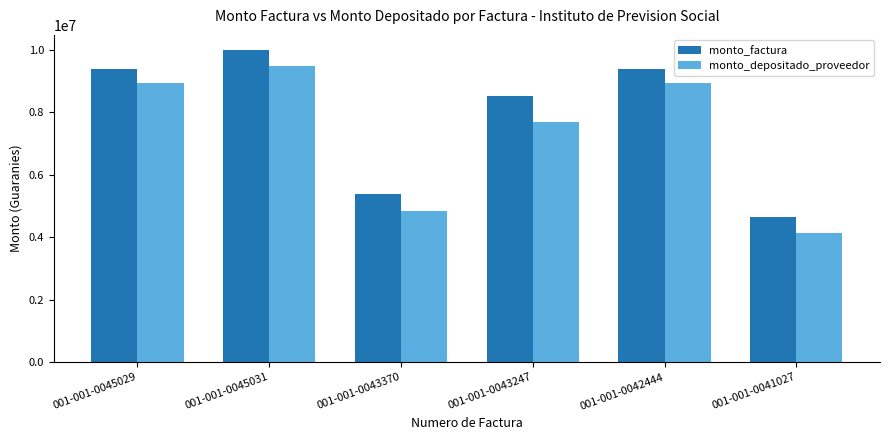

Which category has the highest value in the monto_depositado_proveedor series?

001-001-0045031